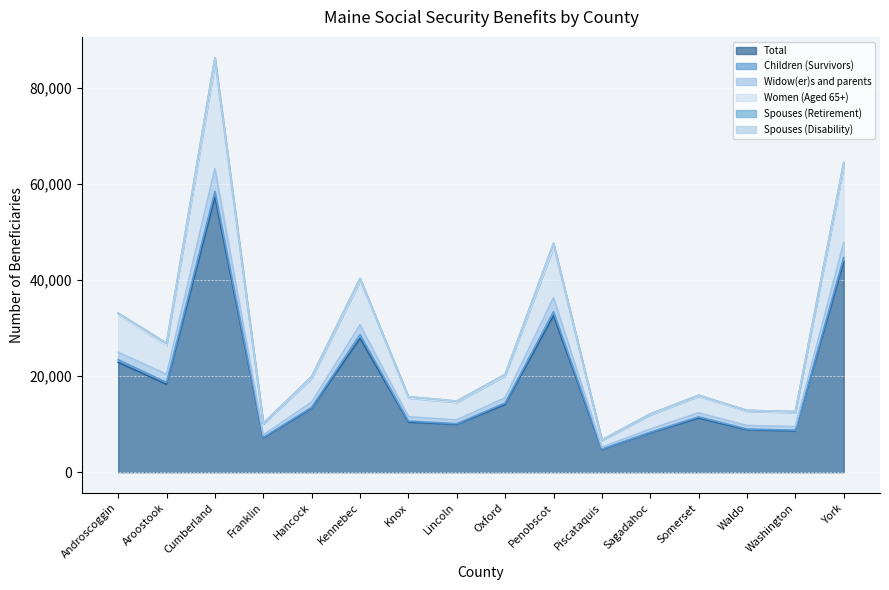

What is the label of the 12th point from the left?

Sagadahoc